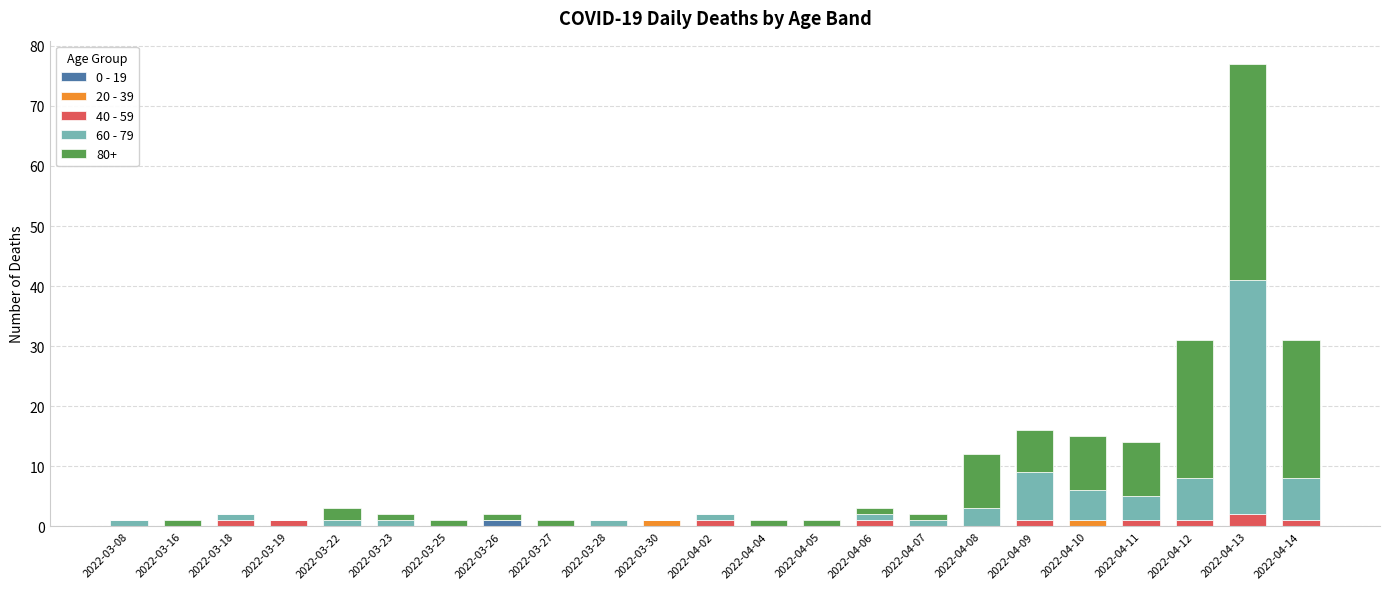

At which category is the sum across all series the highest?

2022-04-13